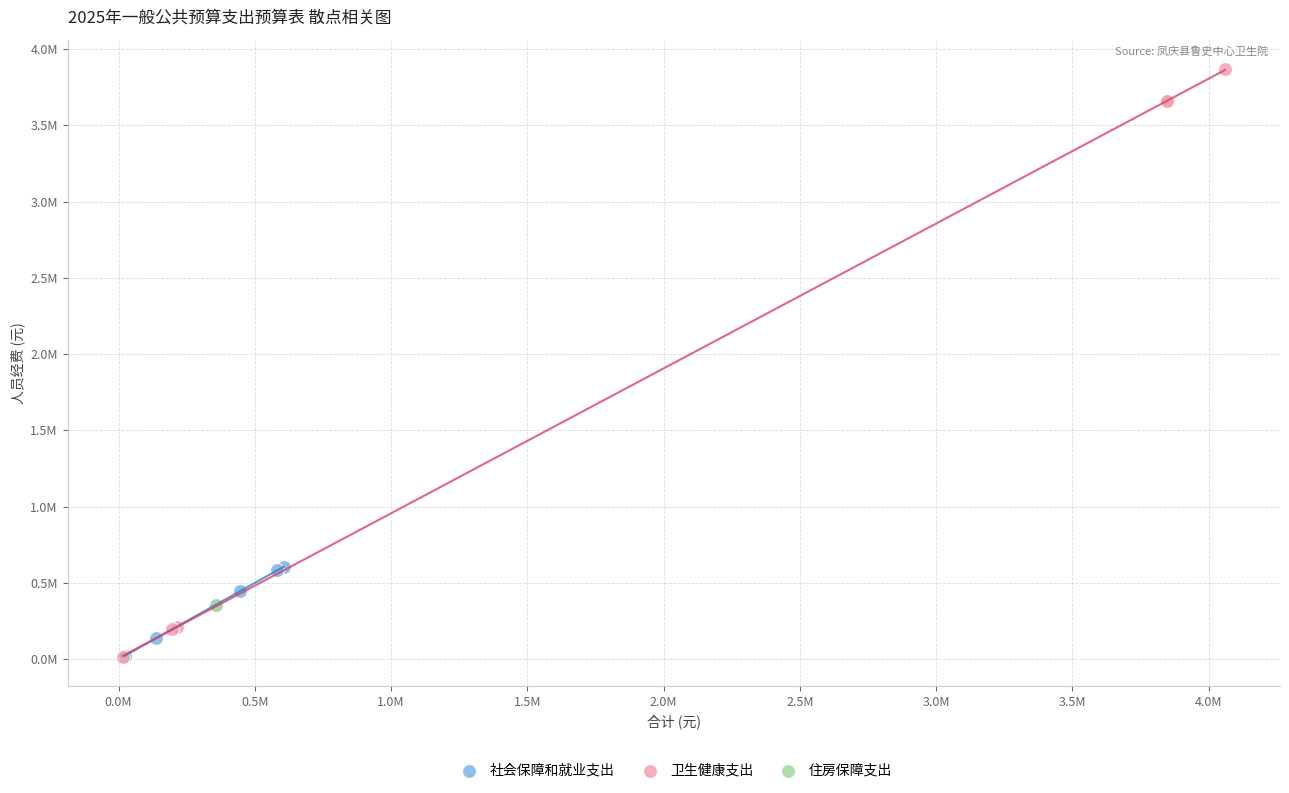

Which series contains the highest Y value?

卫生健康支出